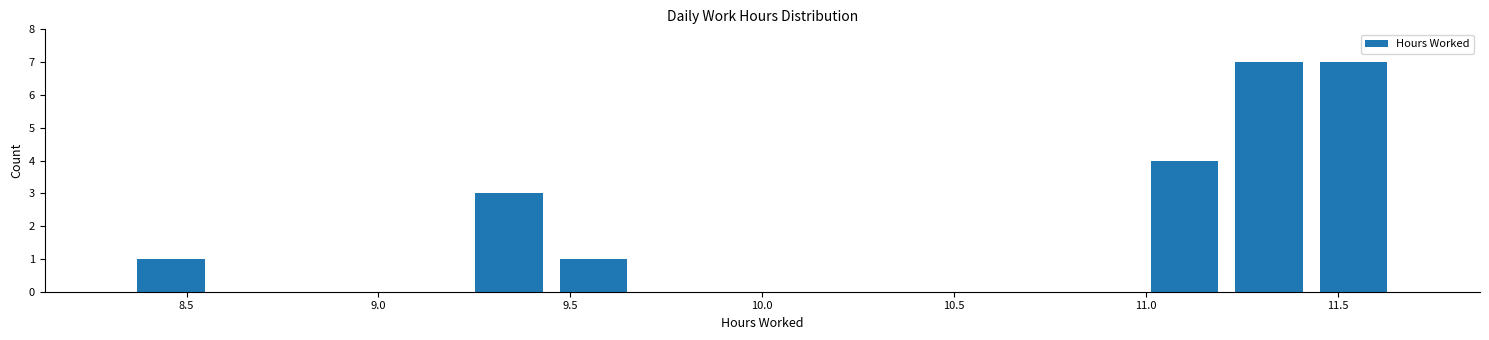

How tall is the bar that spans 10.99 to 11.21 on the x-axis? Neither the bar edges nor the heights are printed on the chart, so give them approximately, as read against the axes.

4